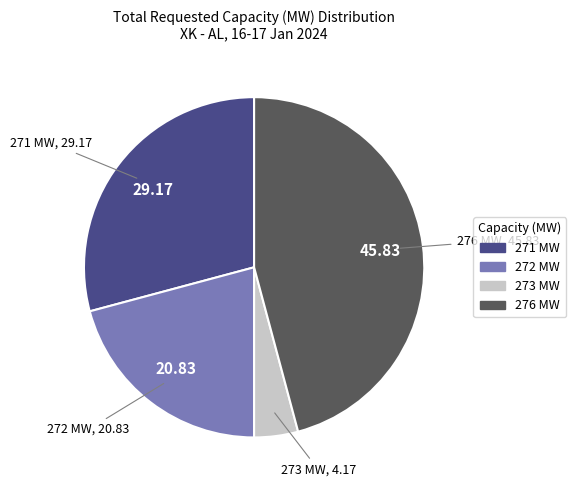

Between 273 MW and 271 MW, which is larger?

271 MW